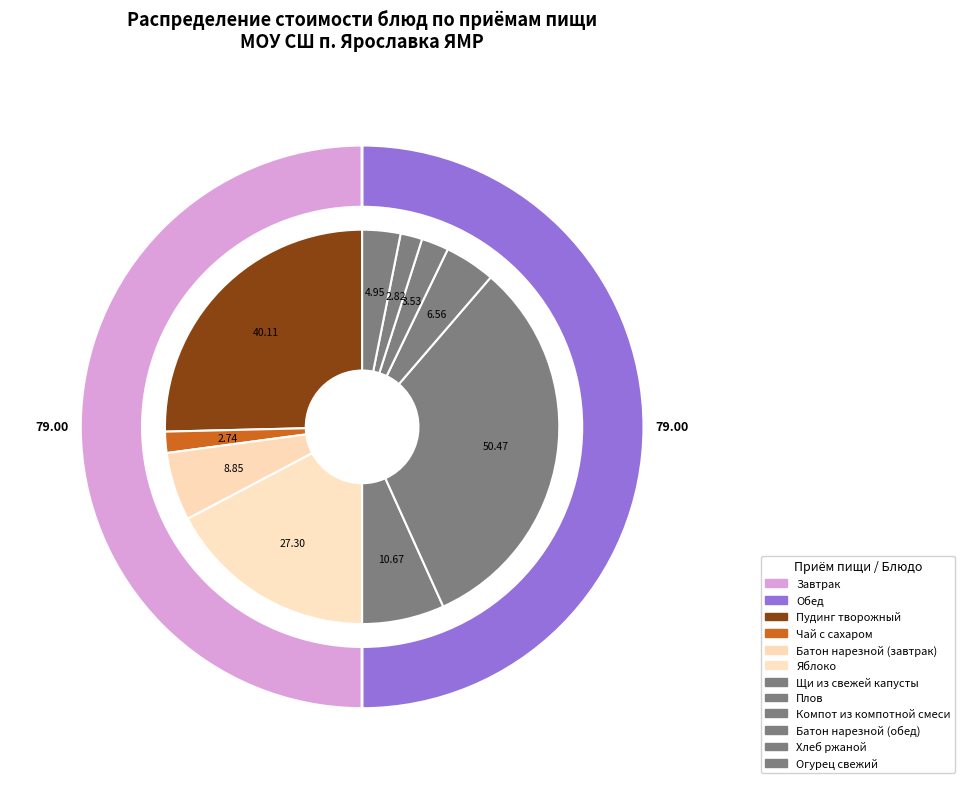

To the nearest percent, what is the combined percentage of Батон нарезной (обед) and Пудинг творожный?

28%